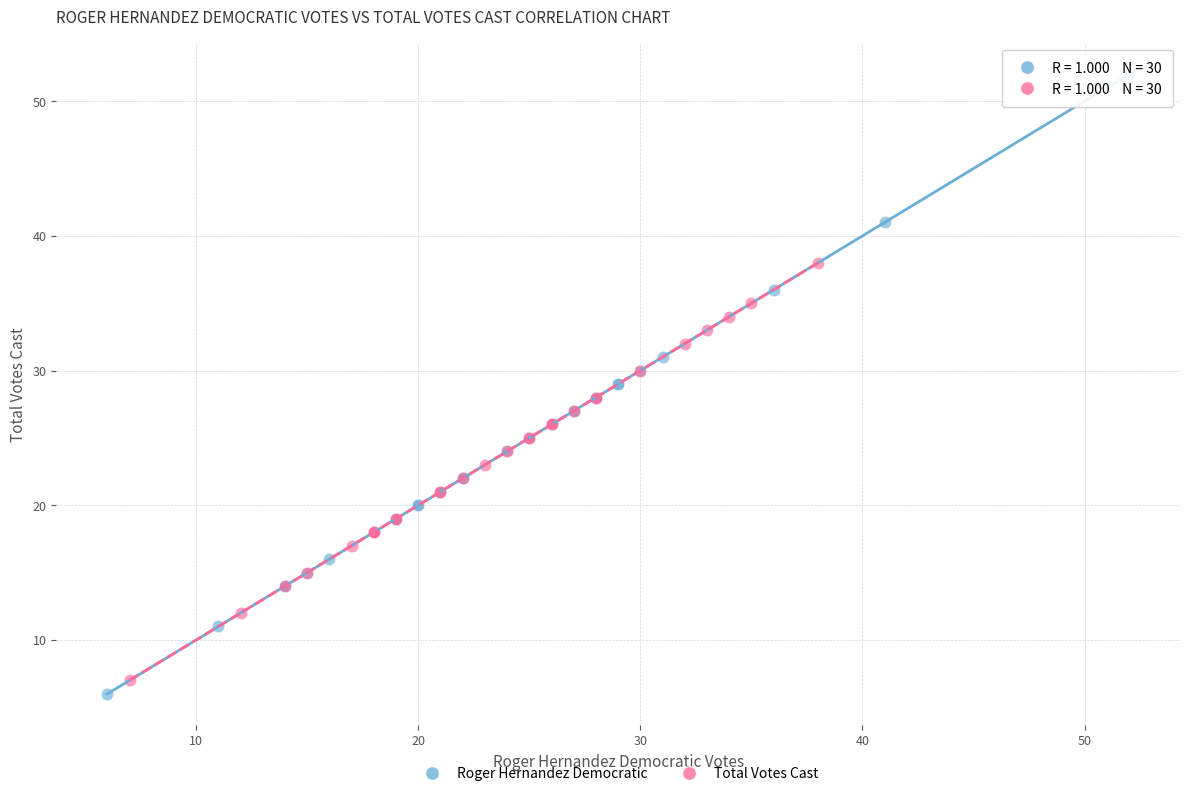

Which series contains the highest Y value?

Roger Hernandez Democratic